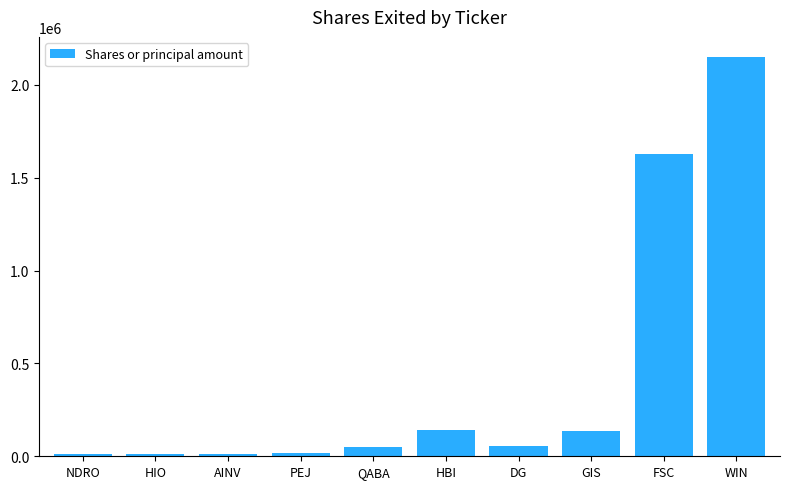

What is the average value?

421707